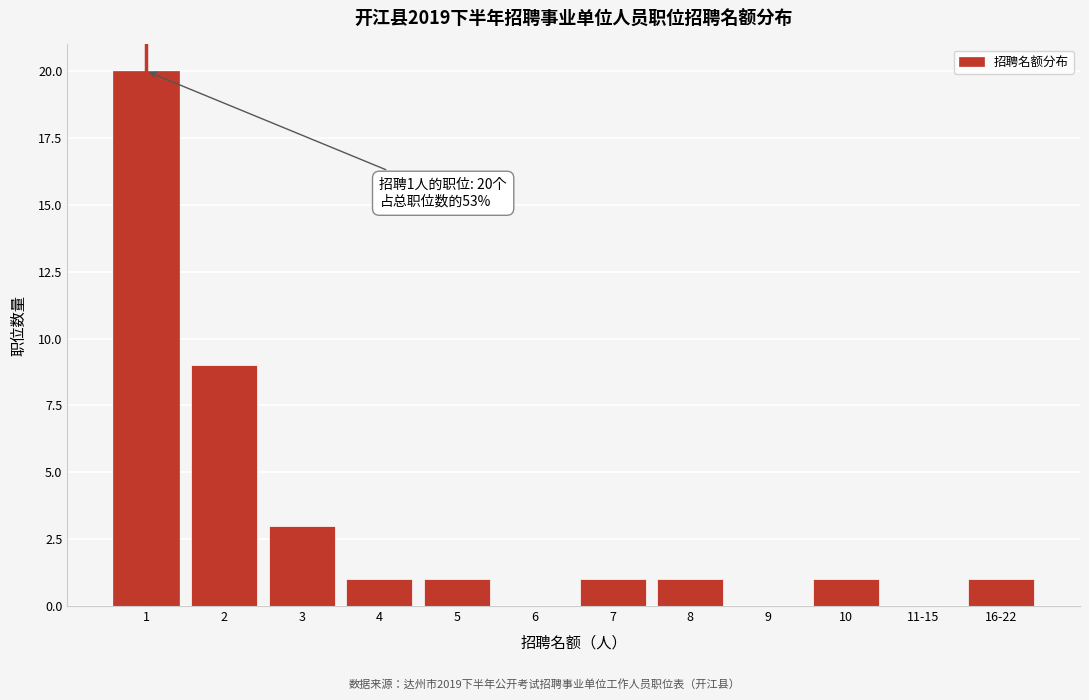

Reading left to right, what are all the values shown in this chart?

1=20	2=9	3=3	4=1	5=1	6=0	7=1	8=1	9=0	10=1	11-15=0	16-22=1